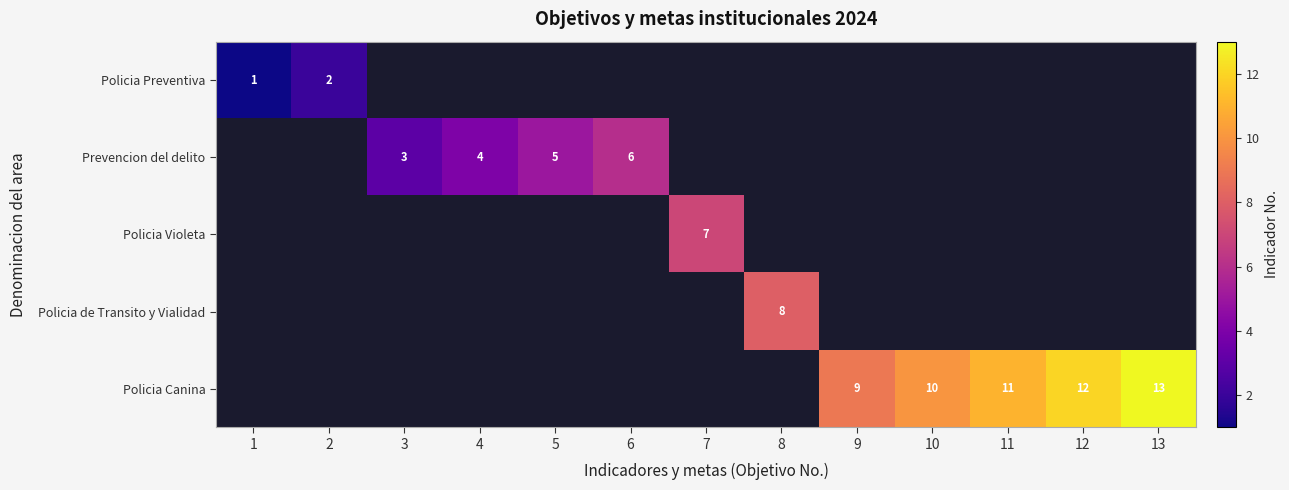

True or false: Prevencion del delito has a value of 3 at 3.

True